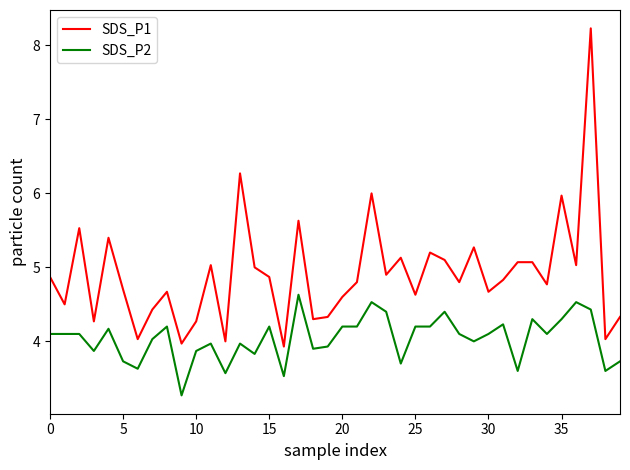

Which series has the largest range (max minus min)?

SDS_P1